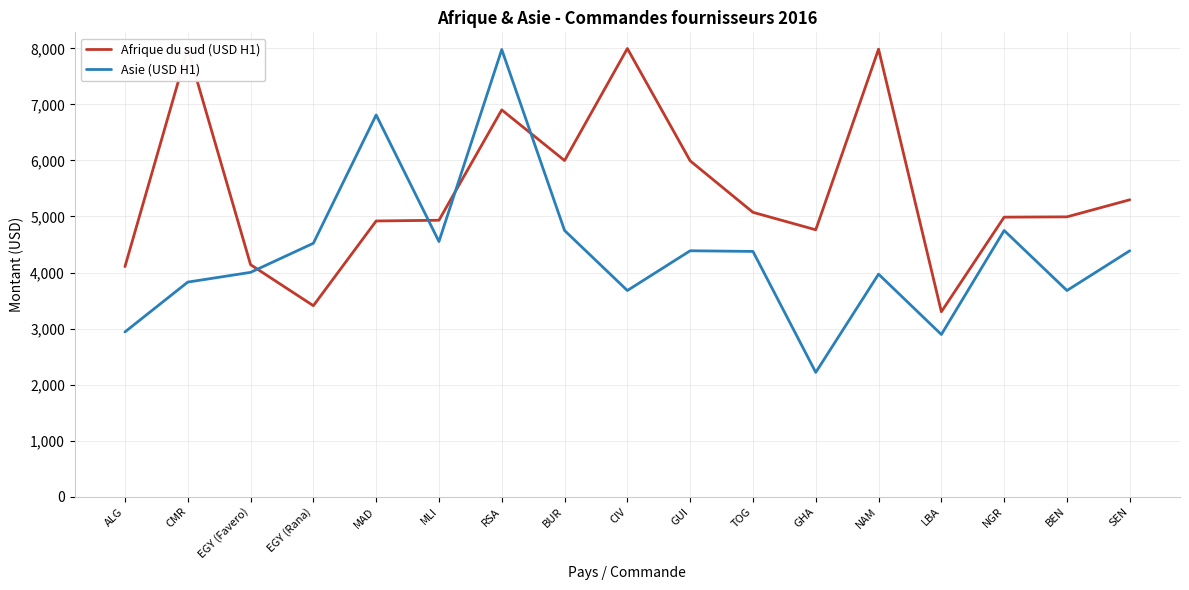

Is it true that Asie (USD H1) equals 4521.9 at EGY (Rana)?

True